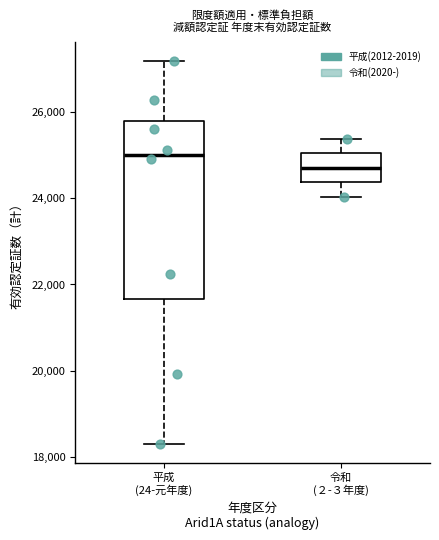

Reading left to right, read every box against the y-axis: the position of its median line, the range the box covers, and the ends of its whiskers. The values are not printed on the chart, so give them approximately, as read against the axis.

平成 (24-元年度): median 25000, box 21600 to 25800, whiskers 18400 to 27200
令和 (２-３年度): median 24800, box 24400 to 25000, whiskers 24000 to 25400